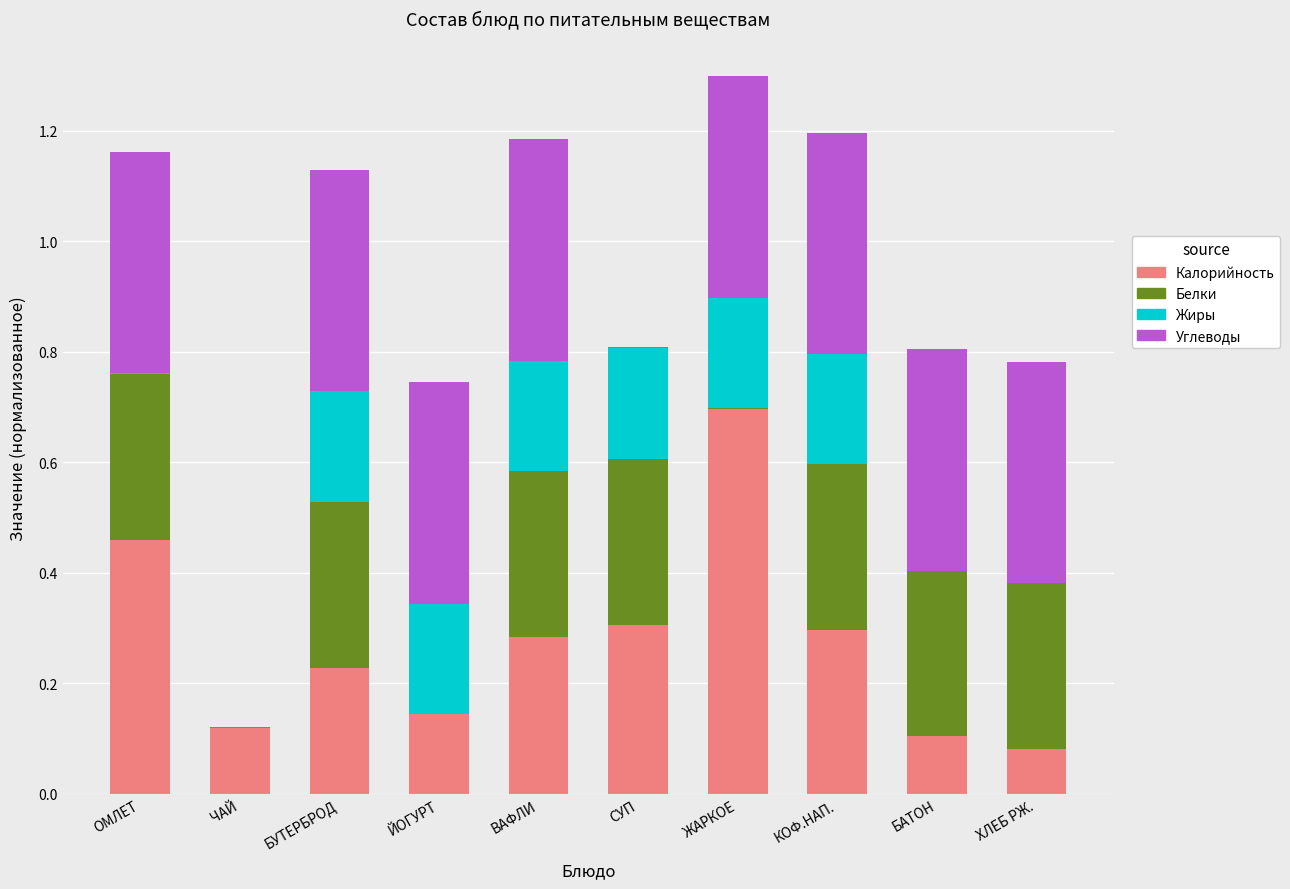

At which label does Калорийность reach its peak?

ЖАРКОЕ